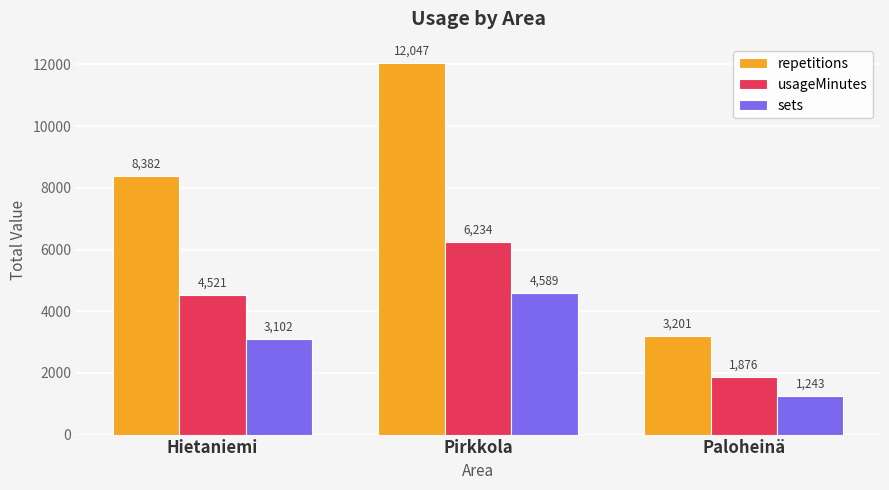

At which label does repetitions reach its minimum?

Paloheinä